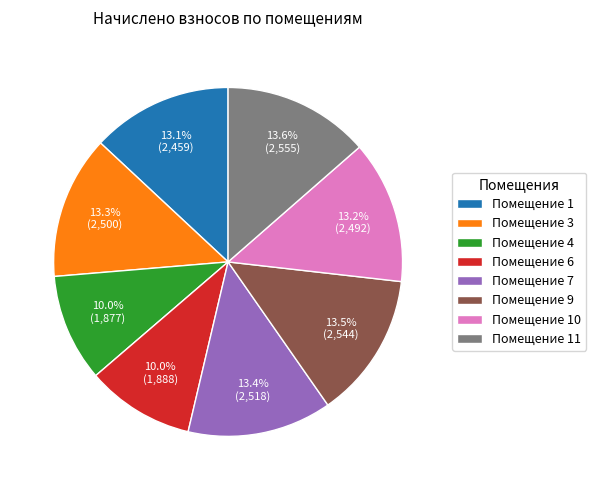

What is the total percentage of Помещение 6 and Помещение 11?

23.6%